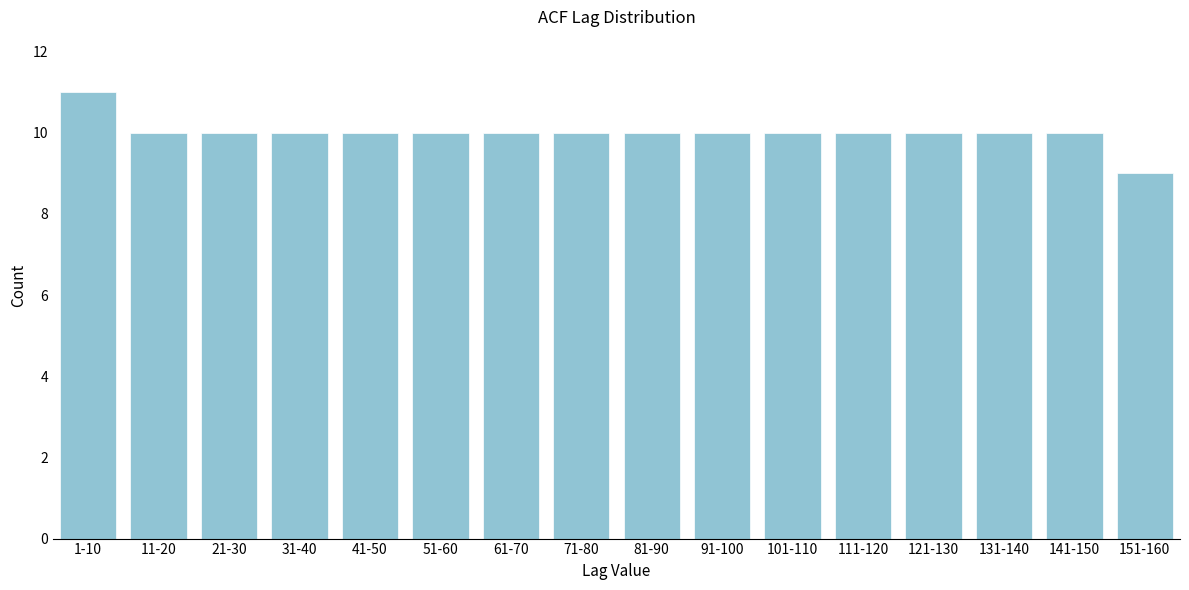

Reading left to right, extract all data points from this chart.

1-10=11	11-20=10	21-30=10	31-40=10	41-50=10	51-60=10	61-70=10	71-80=10	81-90=10	91-100=10	101-110=10	111-120=10	121-130=10	131-140=10	141-150=10	151-160=9